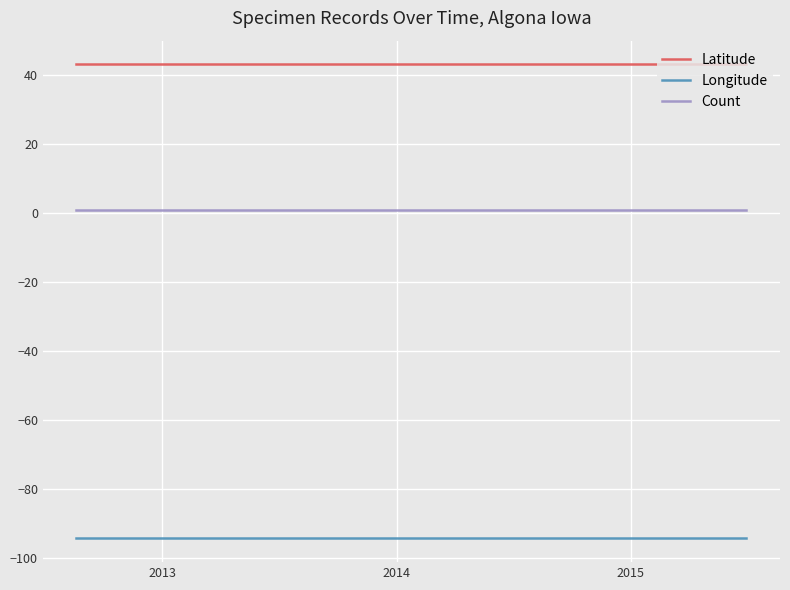

Which series has the largest total across all categories?

Latitude